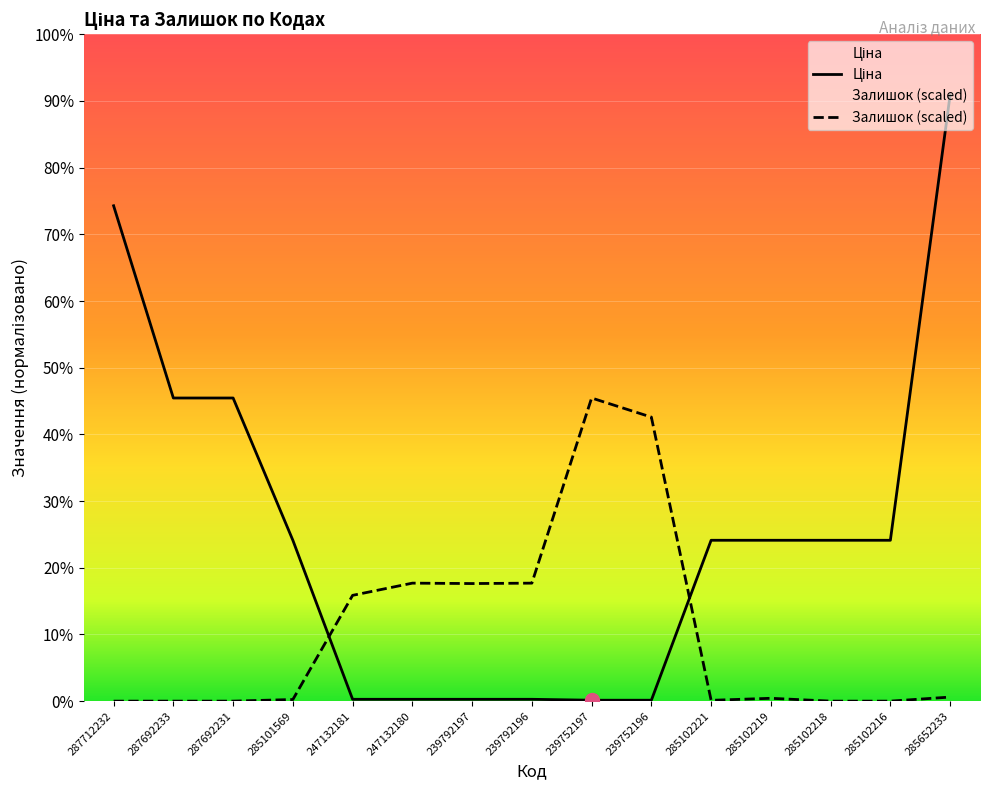

What is the difference between the maximum and minimum values in the Залишок series?

19005.7